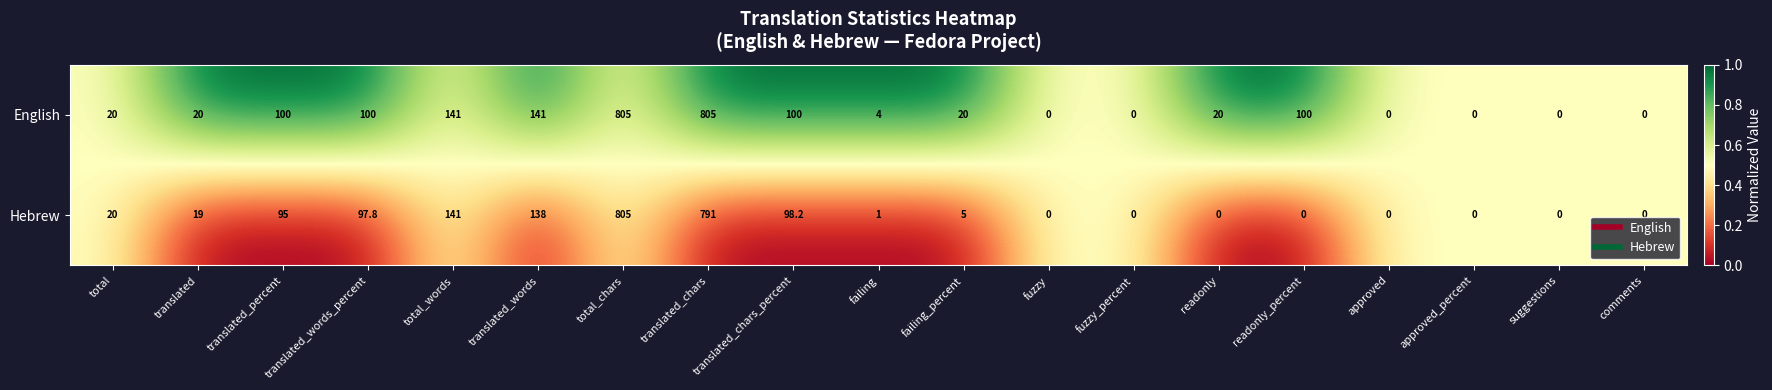

Rank the series by their average value, from highest to lowest.

English, Hebrew